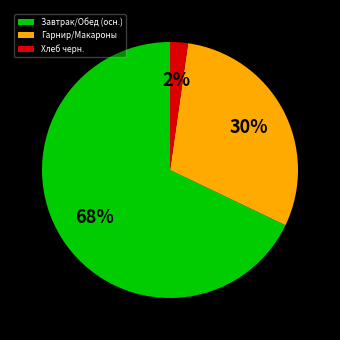

Do Завтрак/Обед (осн.) and Хлеб черн. together represent more than half of the pie?

Yes